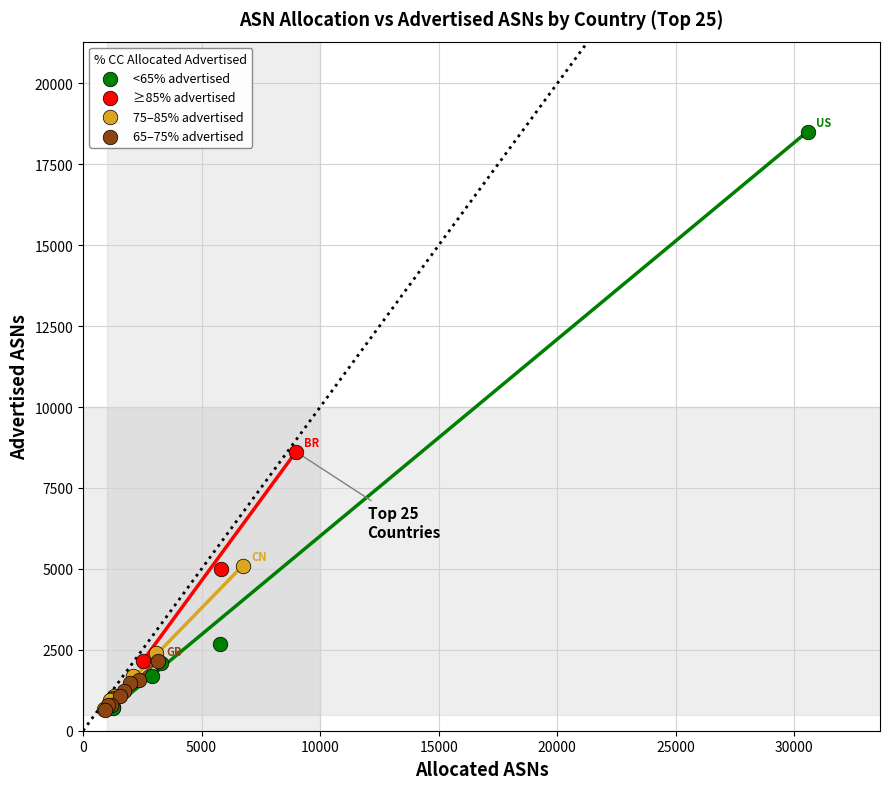

What are all the series names shown in the legend?

<65% advertised, ≥85% advertised, 75–85% advertised, 65–75% advertised